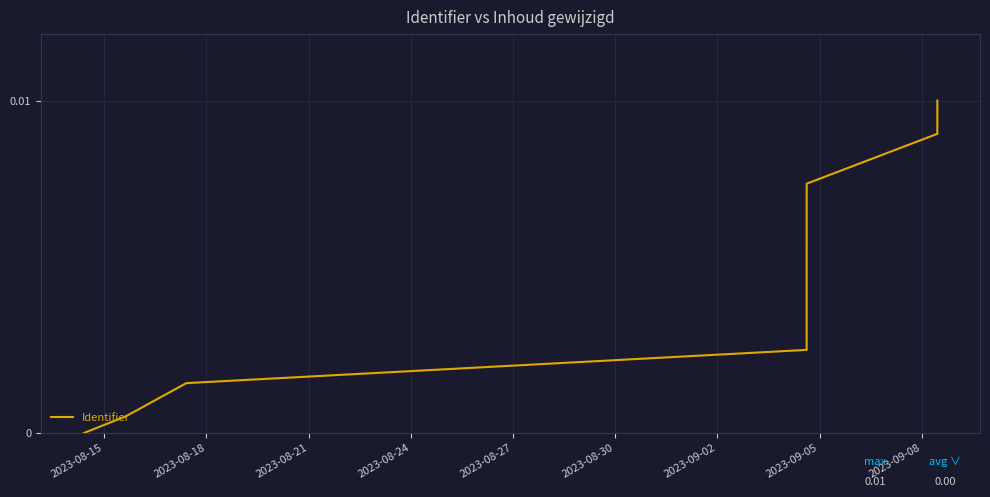

Is it true that the value at 2023-08-18 is 0.0?

False